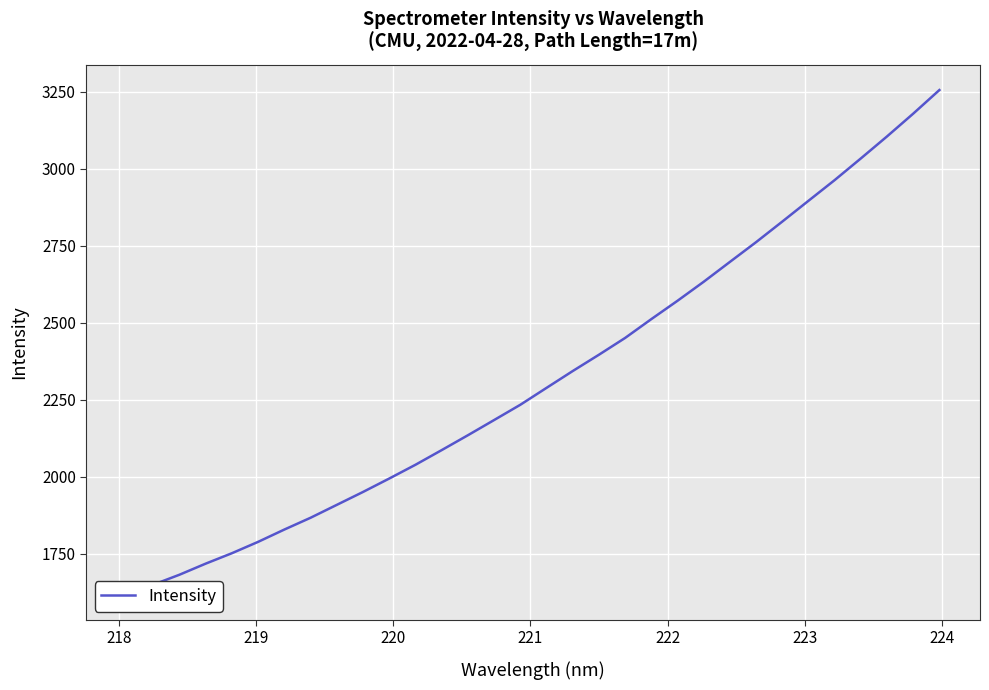

Count the number of values greater than 2288.

16